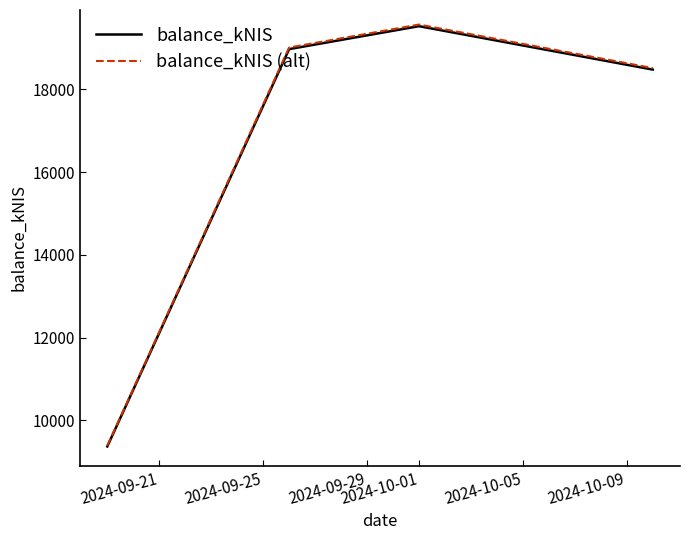

Which series has the widest spread of values?

balance_kNIS (alt)